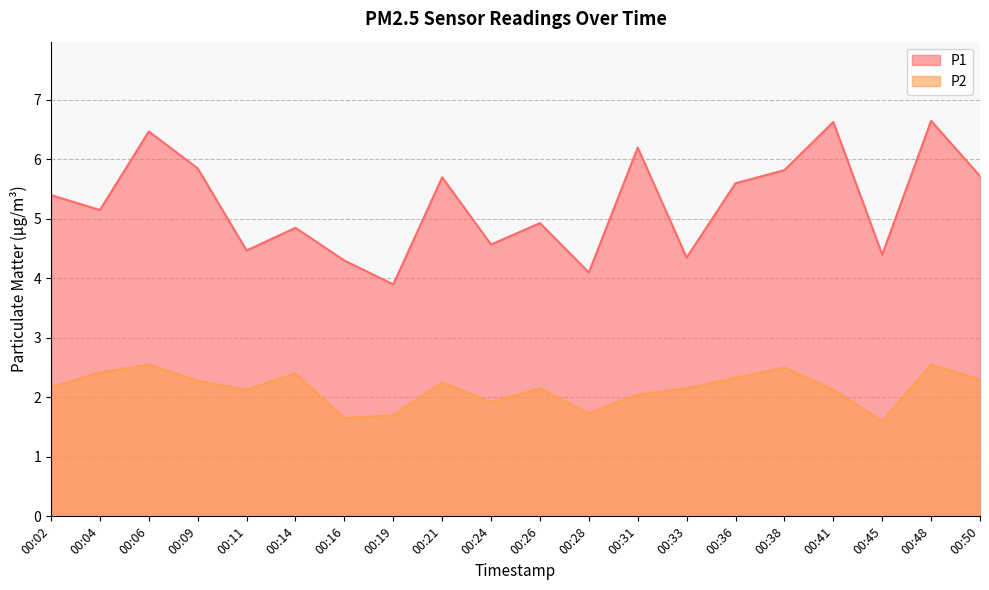

Is the value of P2 at 00:06 greater than the value of P1 at 00:36?

No